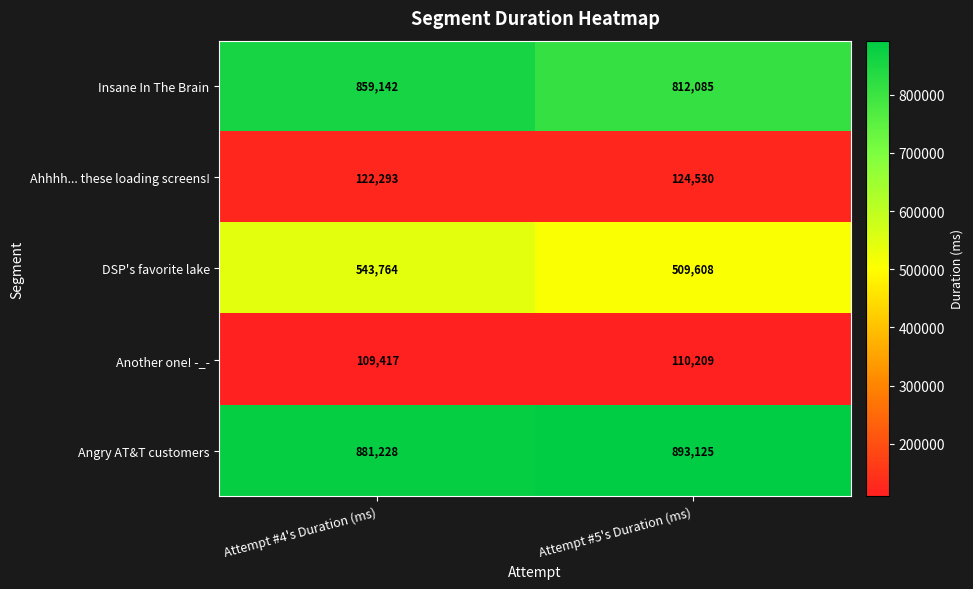

At which category is the sum across all series the highest?

Attempt #4's Duration (ms)